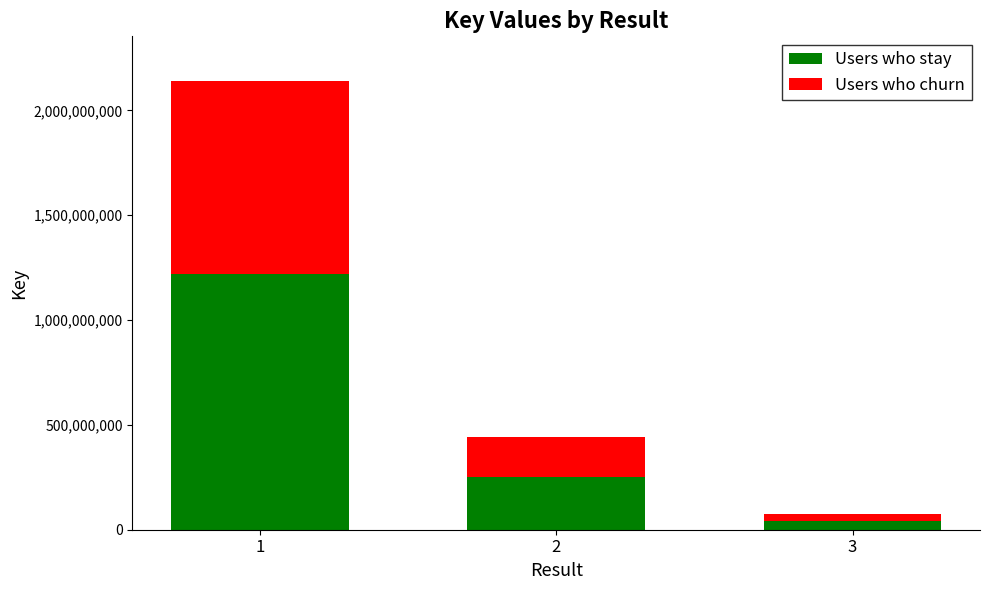

Reading left to right, list the values for the Users who stay series.

1=1219629592	2=251039476	3=43306823